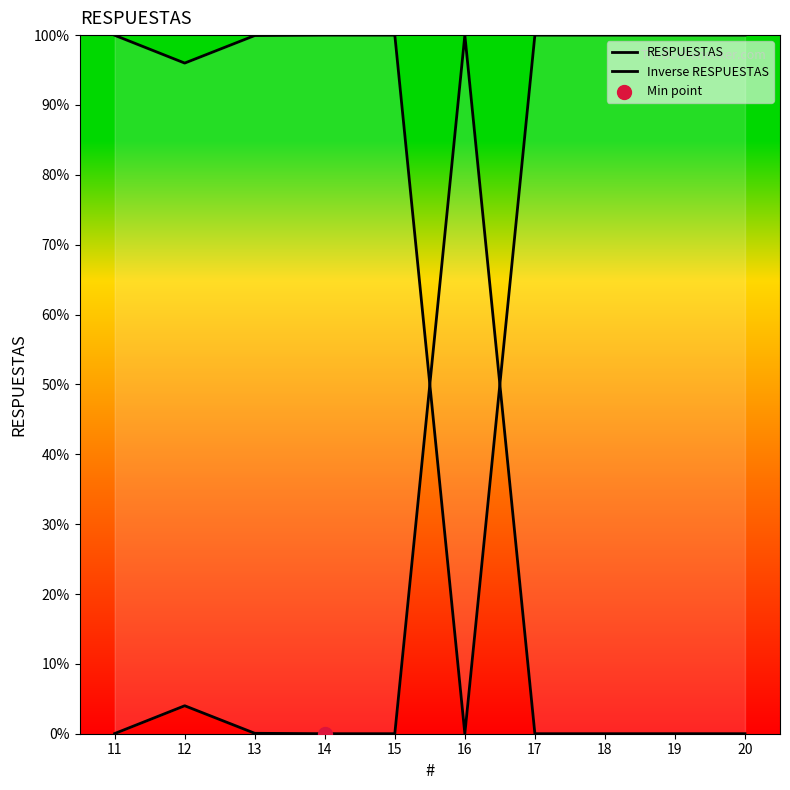

What are all the series names shown in the legend?

RESPUESTAS, Inverse RESPUESTAS